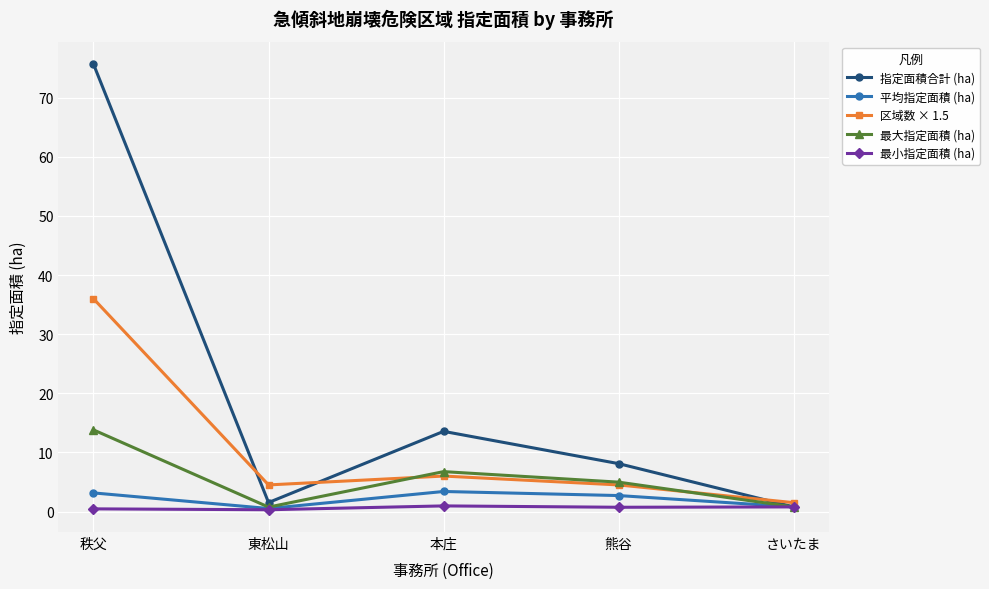

What is the lowest value of the 最小指定面積 (ha) series?

0.3